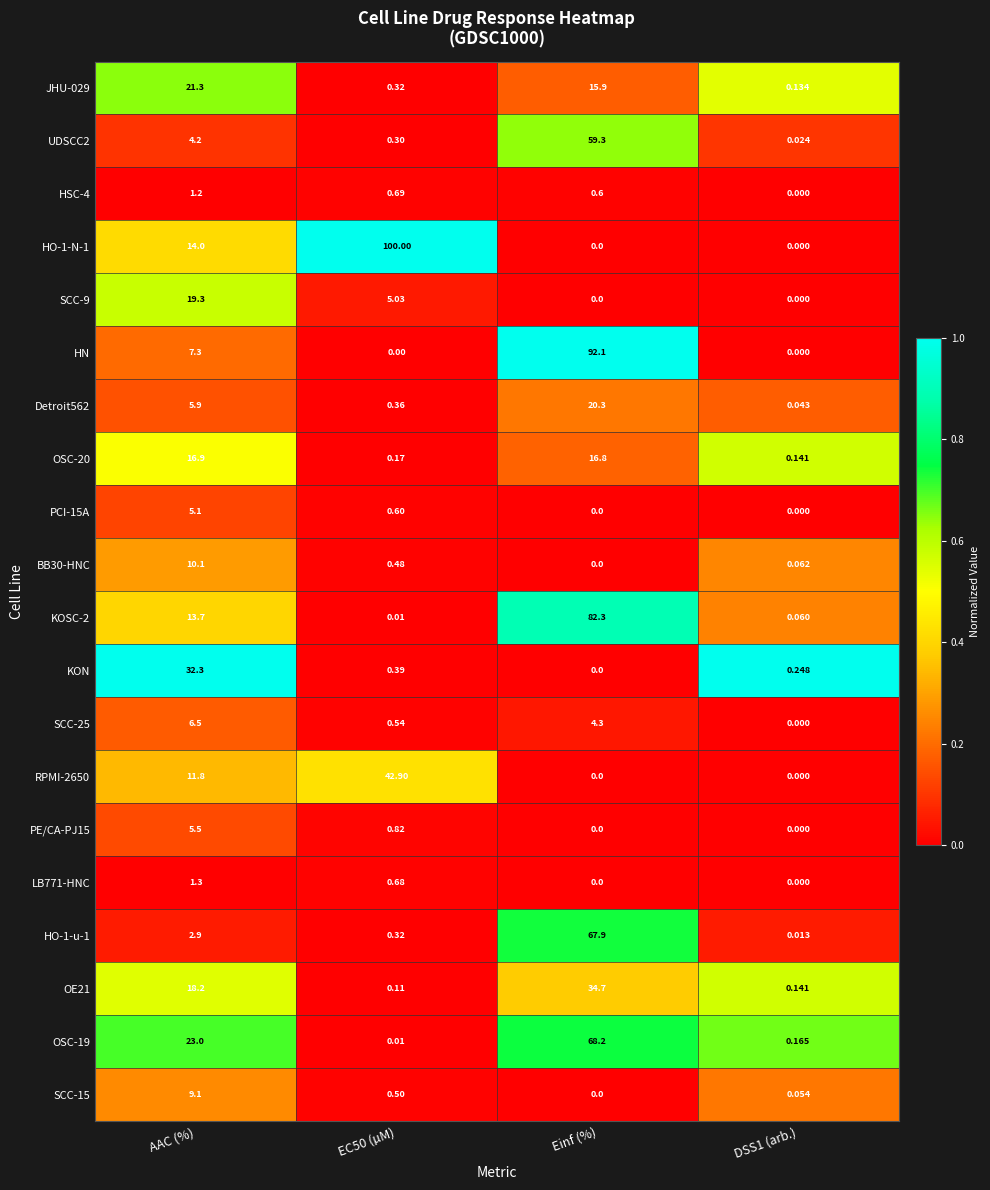

Which series changed the most between AAC (%) and DSS1 (arb.)?

KON